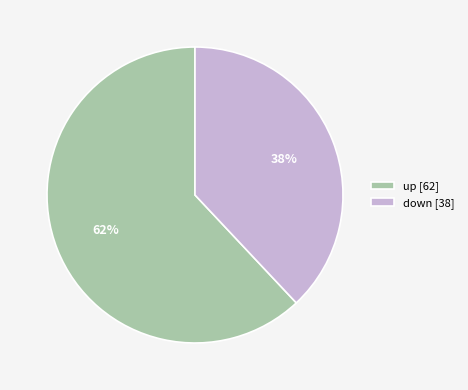

To the nearest percent, what portion does up represent?

62%